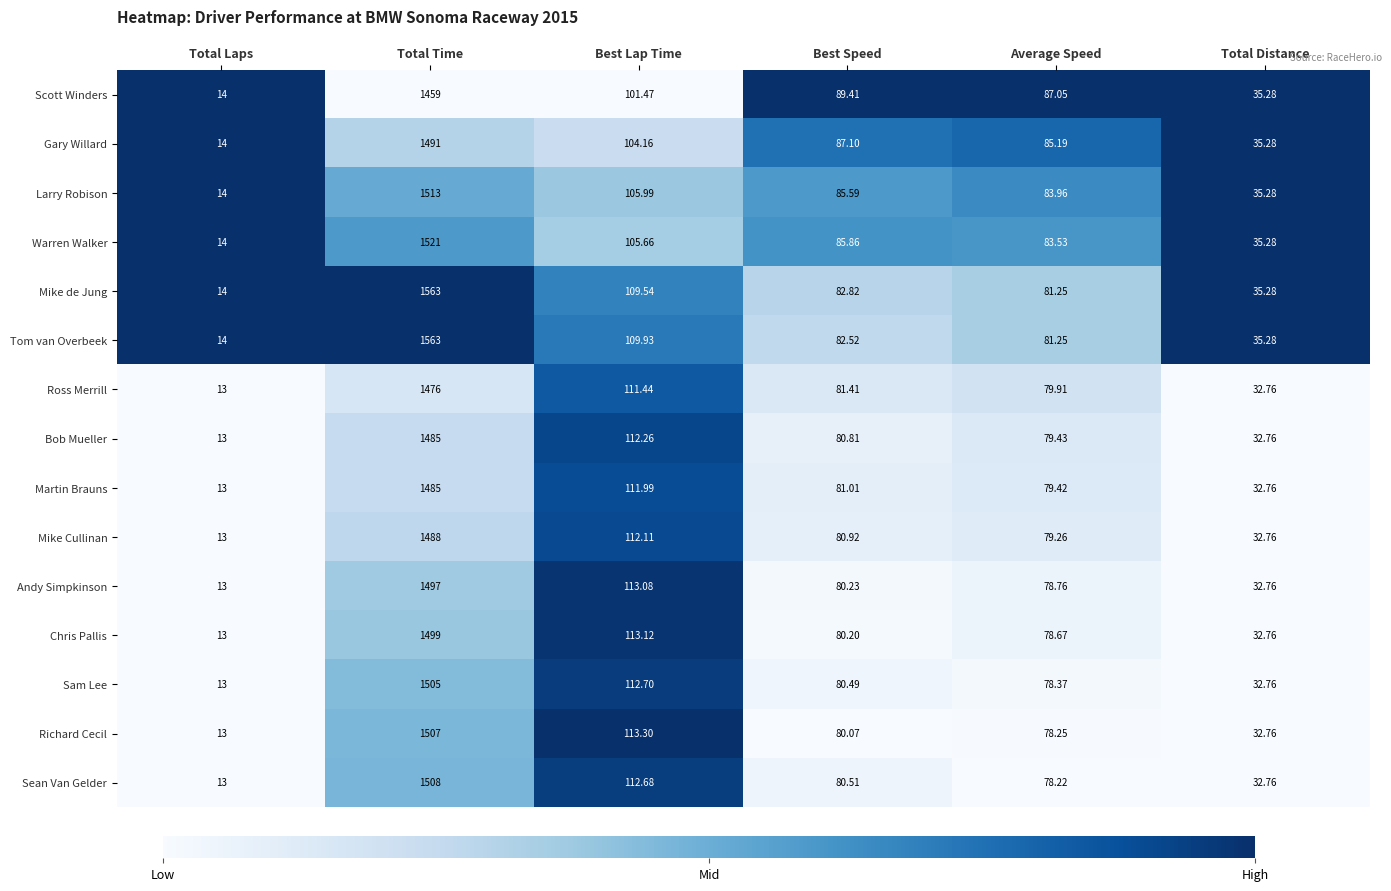

Rank the categories by Martin Brauns value from highest to lowest.

Total Time, Best Lap Time, Best Speed, Average Speed, Total Distance, Total Laps